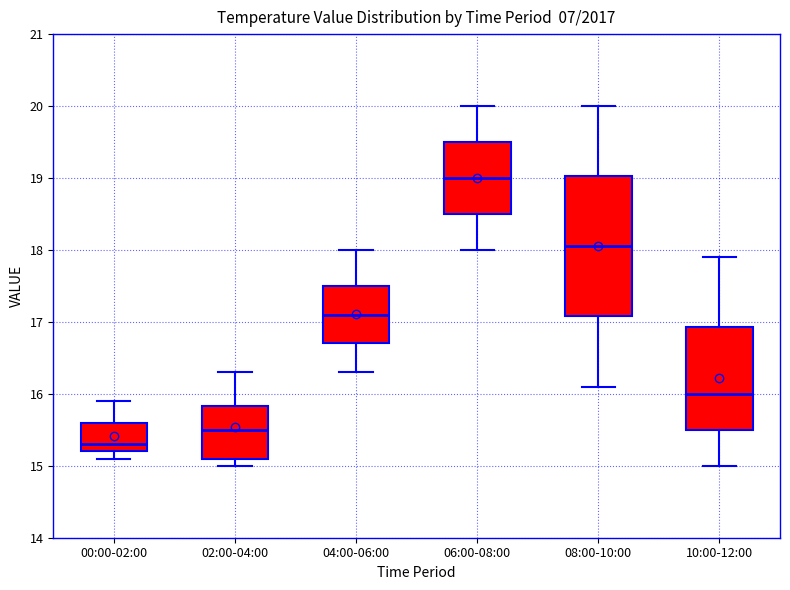

Reading left to right, transcribe this box plot: for each box, give where its median line is, the range the box spans, and where its two whiskers end, as read against the y-axis. The values are not printed on the chart, so give them approximately, as read against the axis.

00:00-02:00: median 15.3, box 15.2 to 15.6, whiskers 15.1 to 15.9
02:00-04:00: median 15.5, box 15.1 to 15.8, whiskers 15.0 to 16.3
04:00-06:00: median 17.1, box 16.7 to 17.5, whiskers 16.3 to 18.0
06:00-08:00: median 19.0, box 18.5 to 19.5, whiskers 18.0 to 20.0
08:00-10:00: median 18.1, box 17.1 to 19.0, whiskers 16.1 to 20.0
10:00-12:00: median 16.0, box 15.5 to 16.9, whiskers 15.0 to 17.9